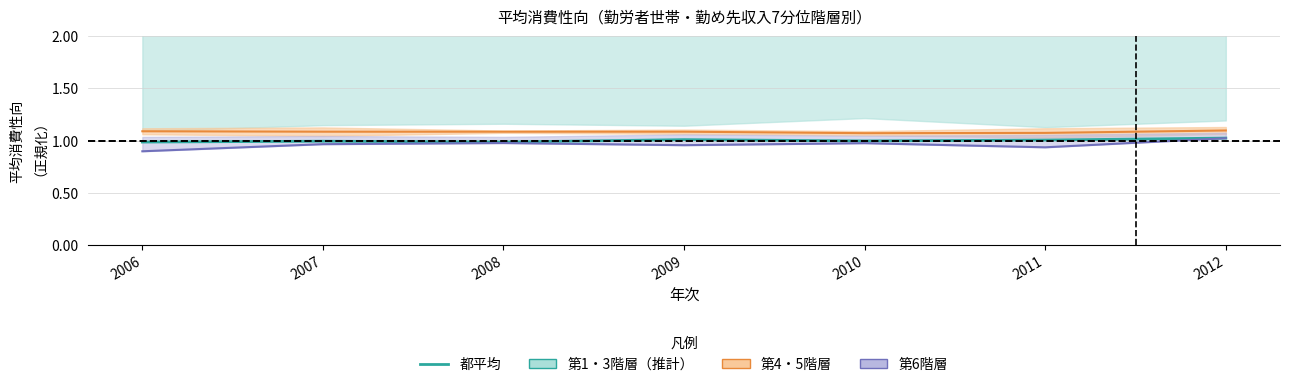

At which category does the data reach its first local peak?

2007